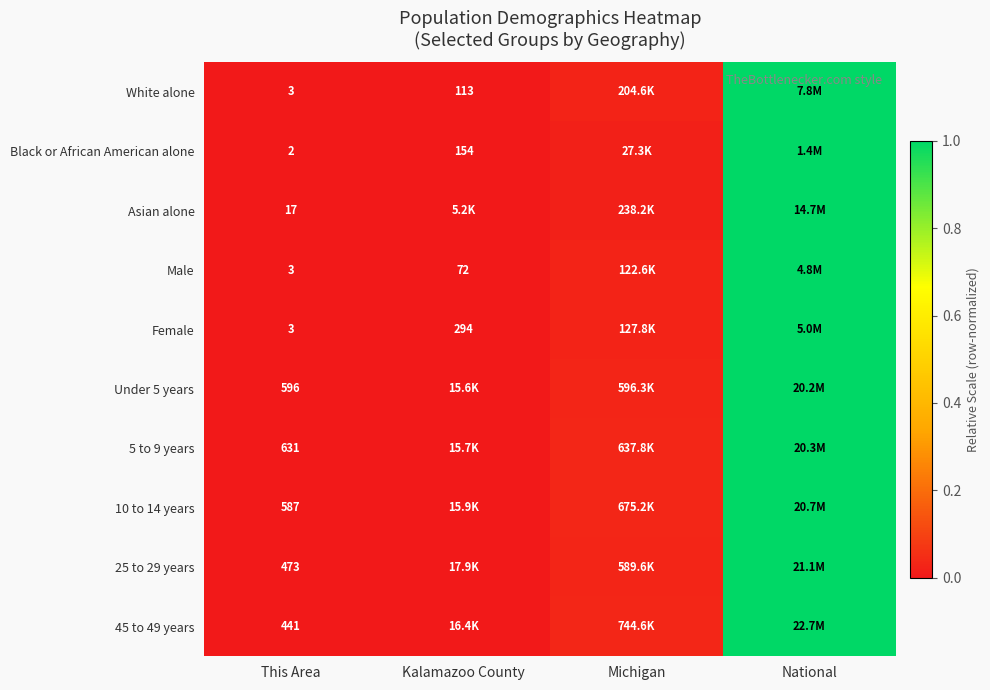

Is the value of White alone at This Area greater than the value of Under 5 years at This Area?

No